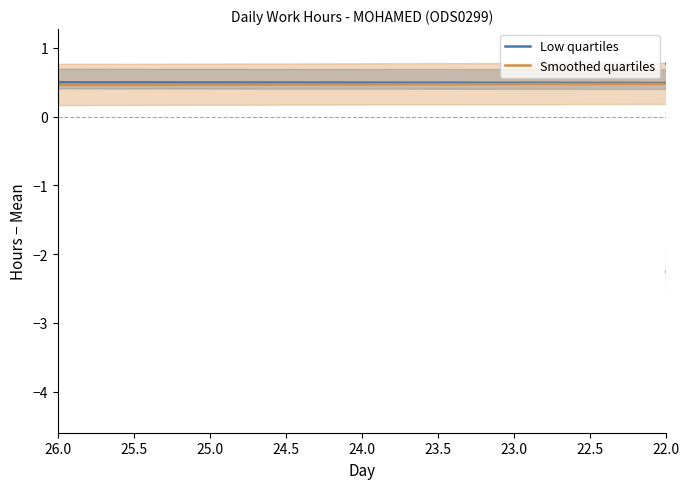

True or false: Smoothed quartiles and Low quartiles intersect in this chart.

True